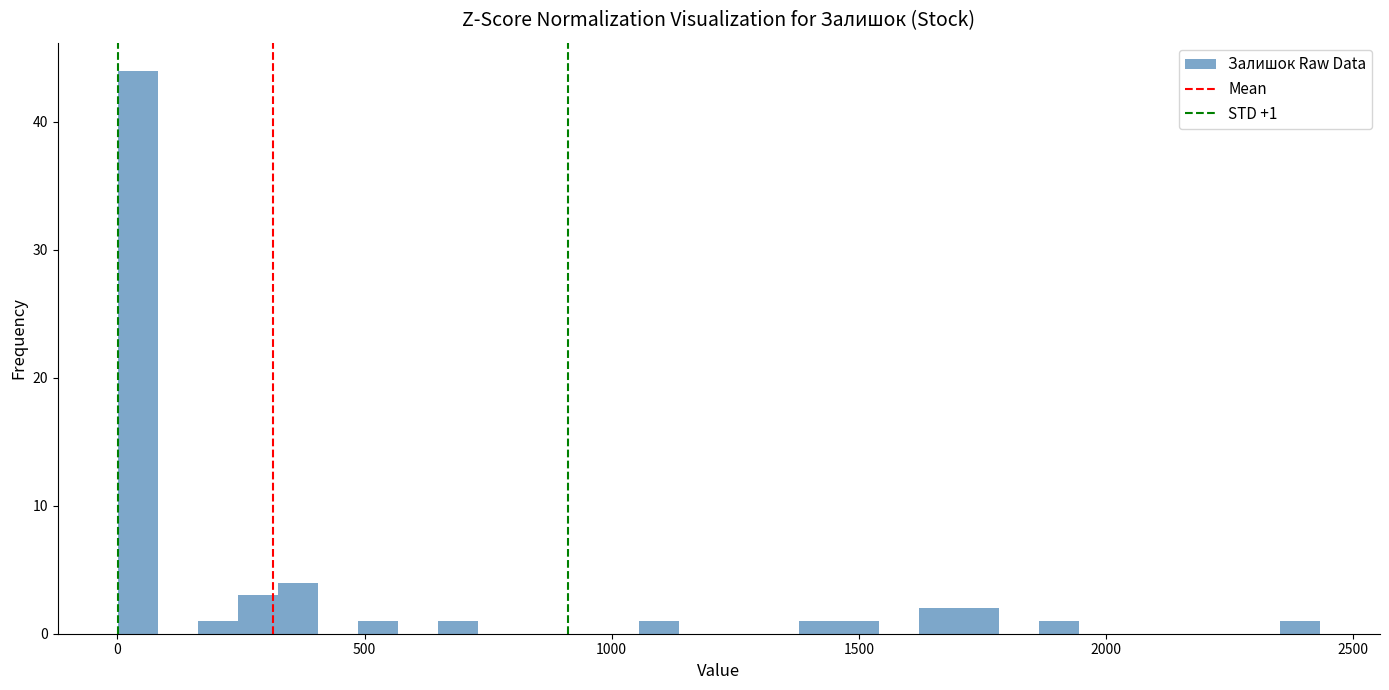

Read against the x-axis, roughly where is the centre of the tallest bar?

50